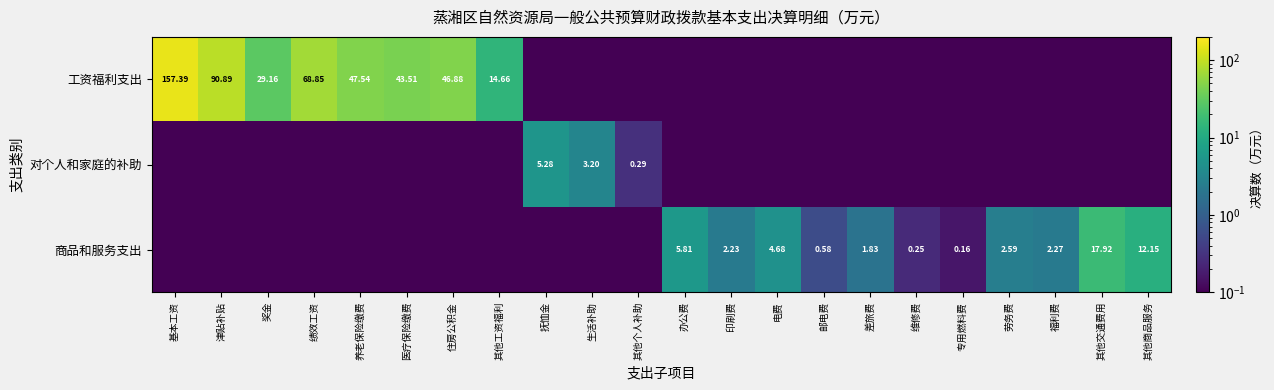

What is the difference between the second highest and minimum values in the 商品和服务支出 series?

12.1